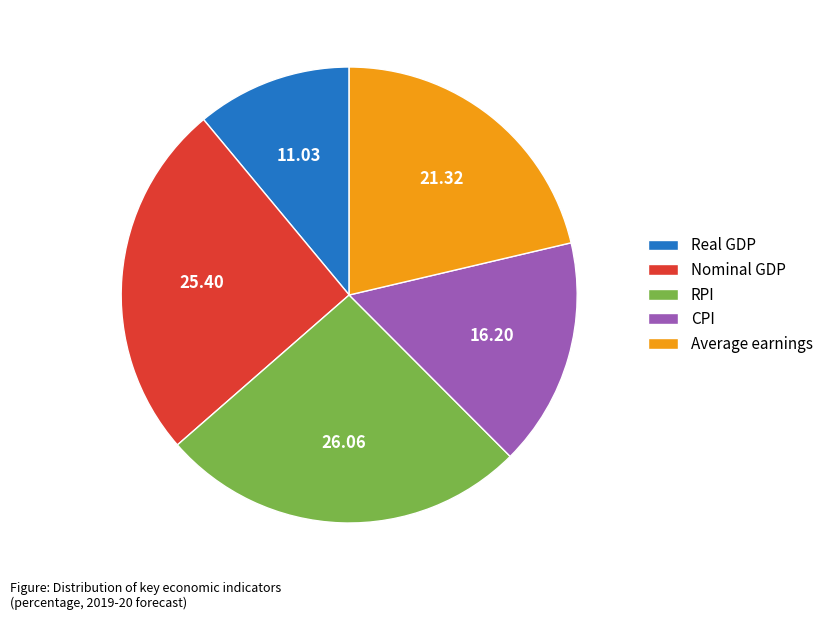

Which category has the smallest portion of the pie?

Real GDP